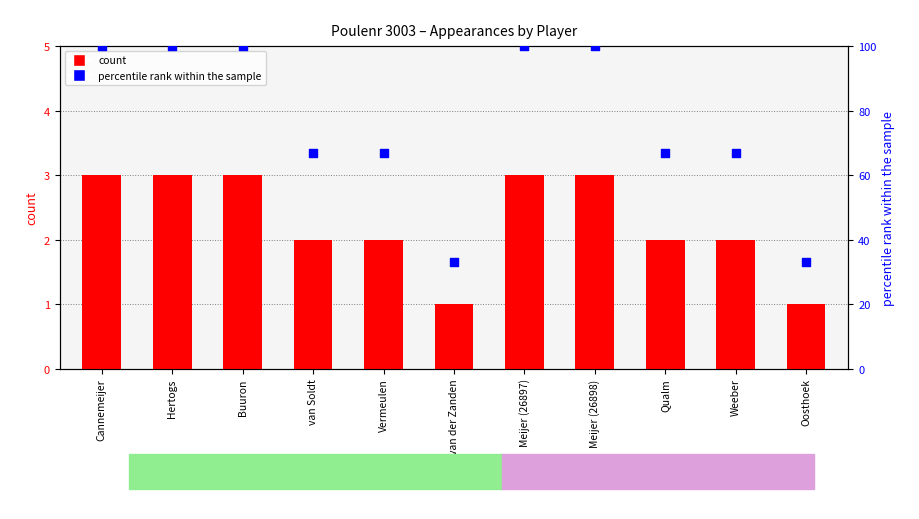

Which series has the widest spread of Y values?

percentile rank within the sample